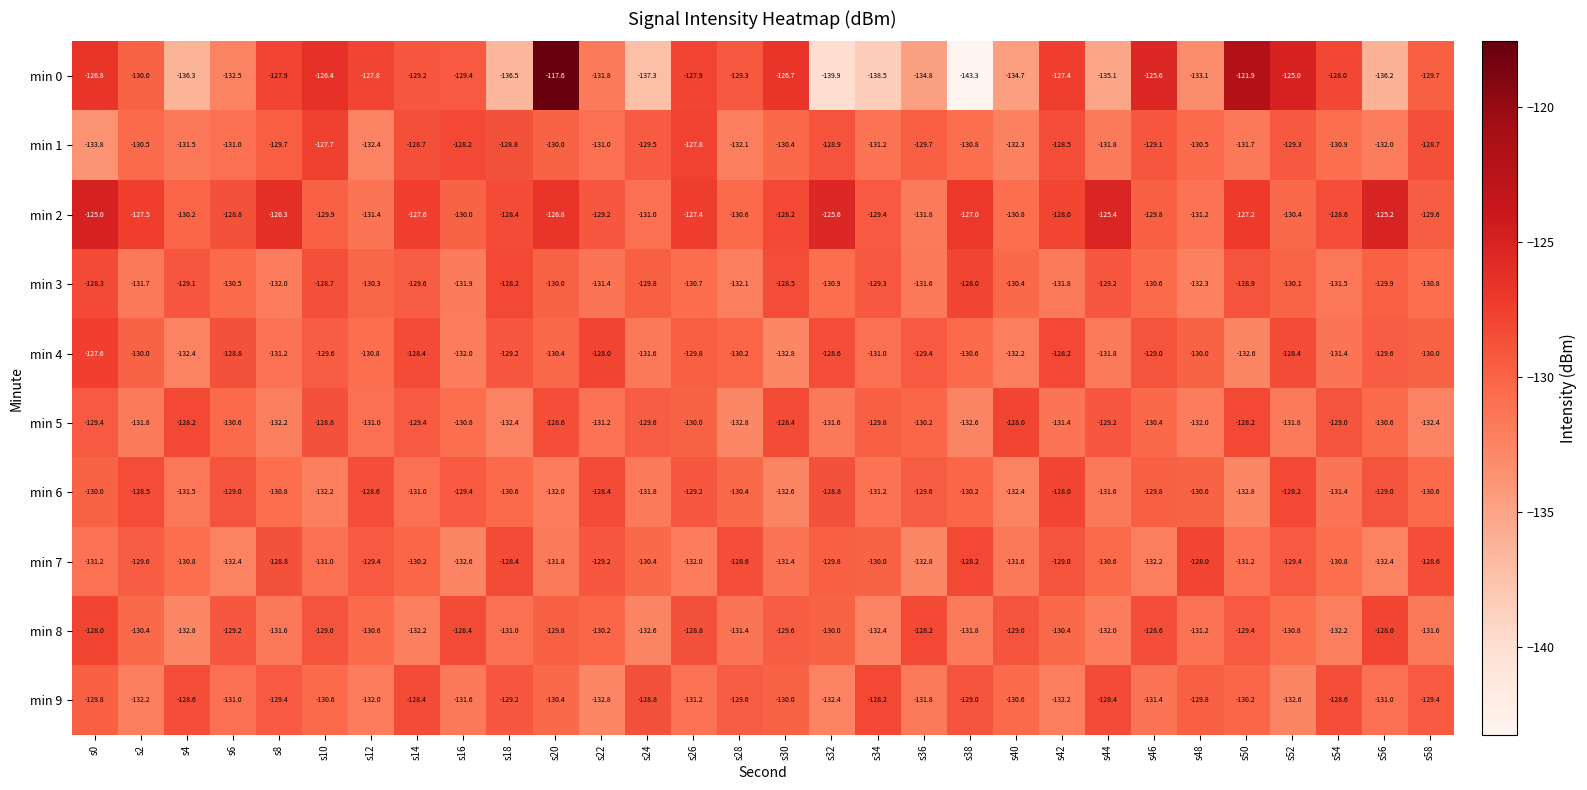

Which series has the largest total across all categories?

min 2